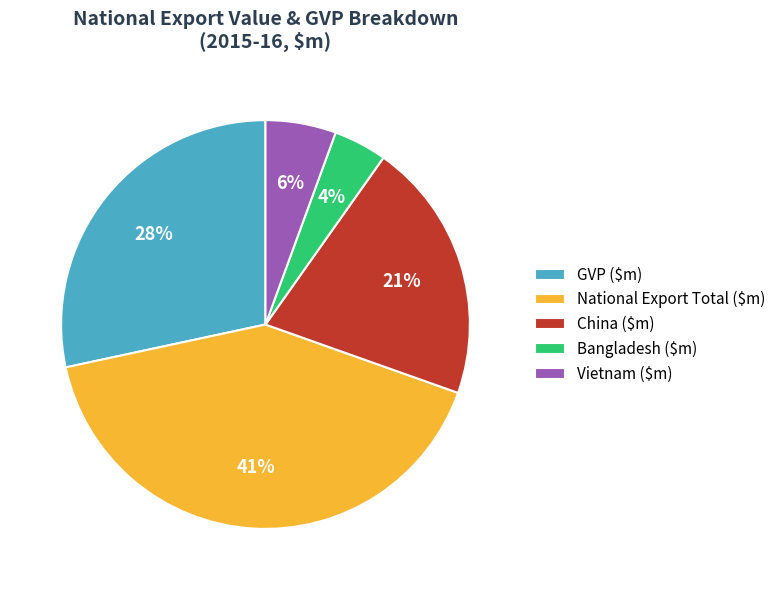

Which category has the smallest portion of the pie?

Bangladesh ($m)